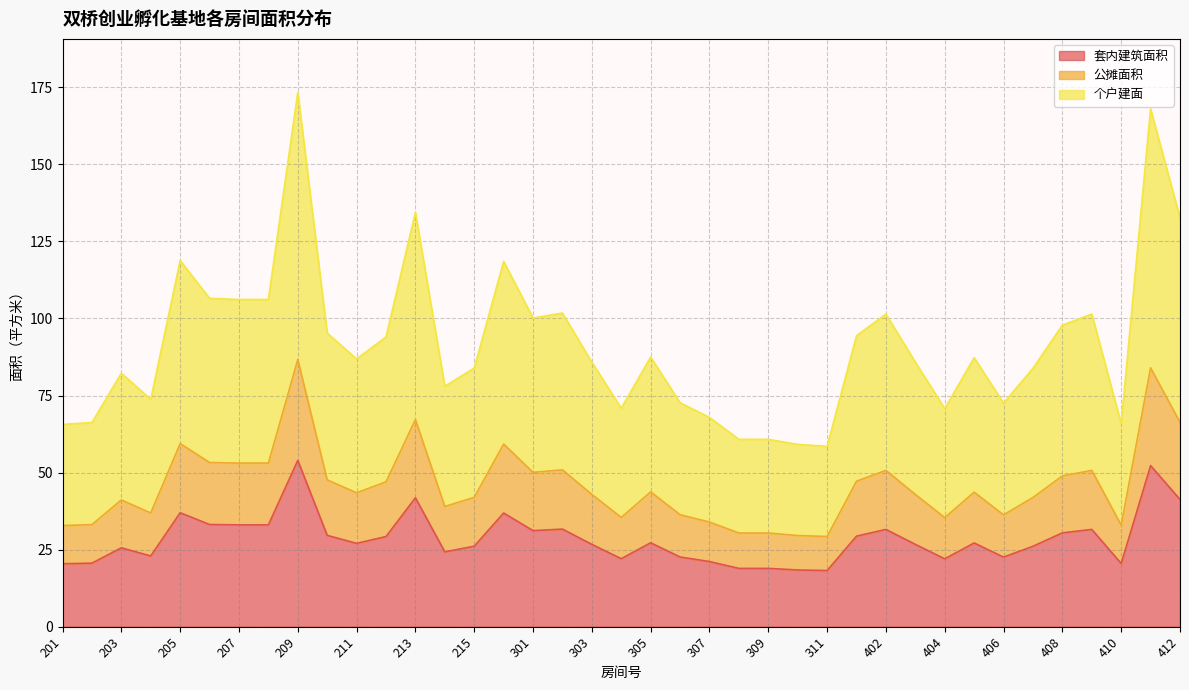

At how many categories does at least one series exceed 73?

27